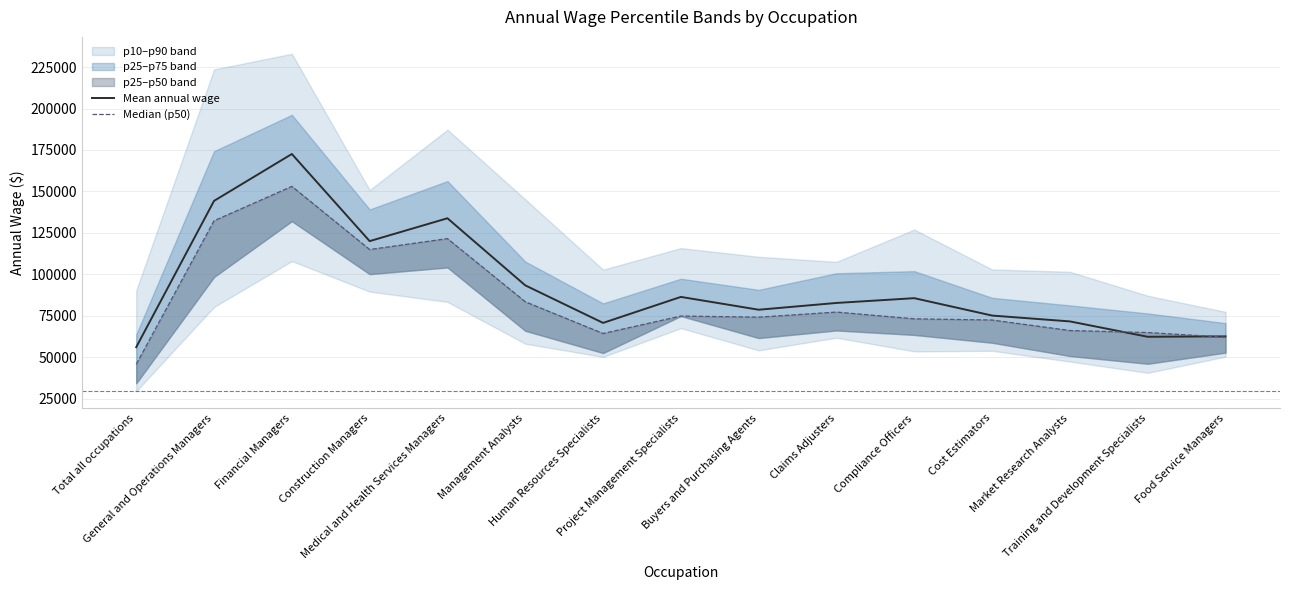

How many values in the Median (p50) series are below 74218?

7